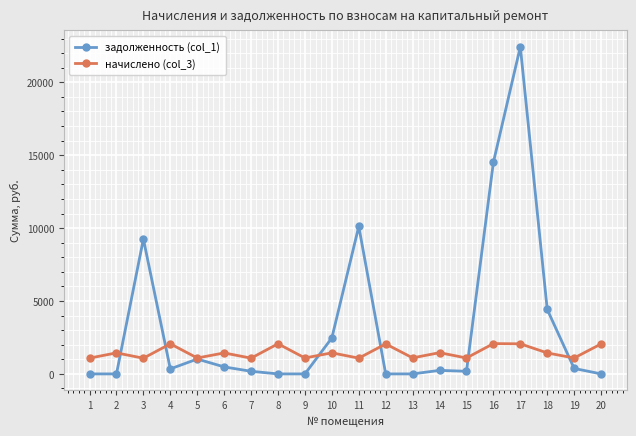

What is the average value of the начислено (col_3) series?

1470.0